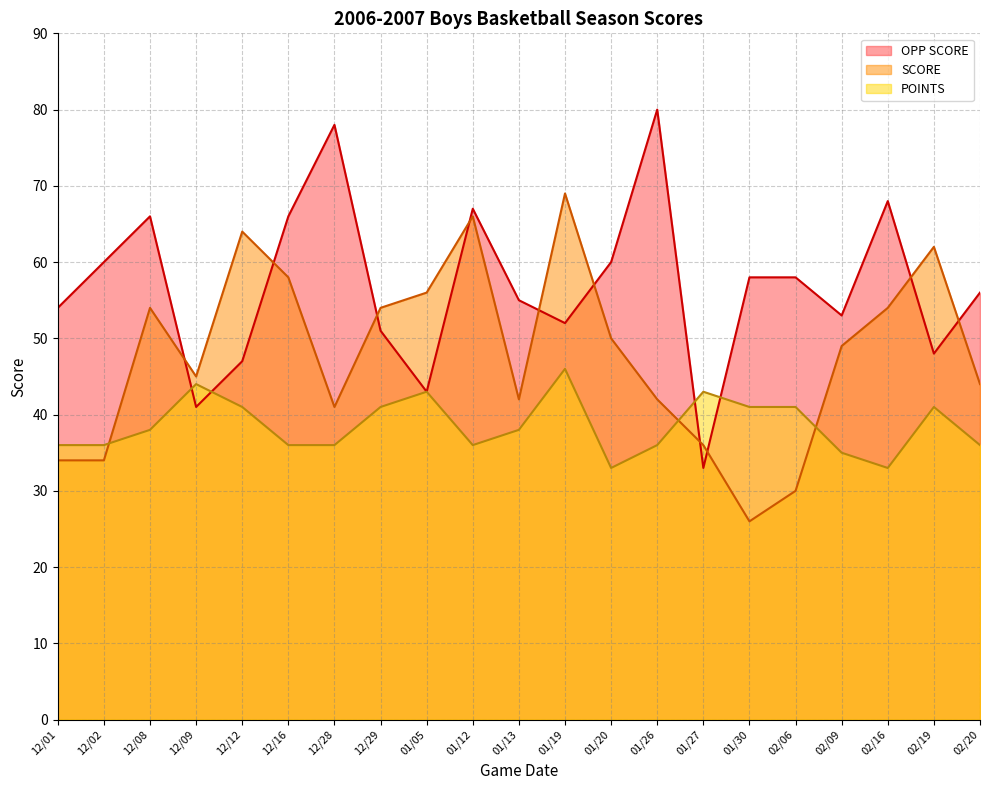

Which series changed the most between 12/29 and 01/19?

SCORE